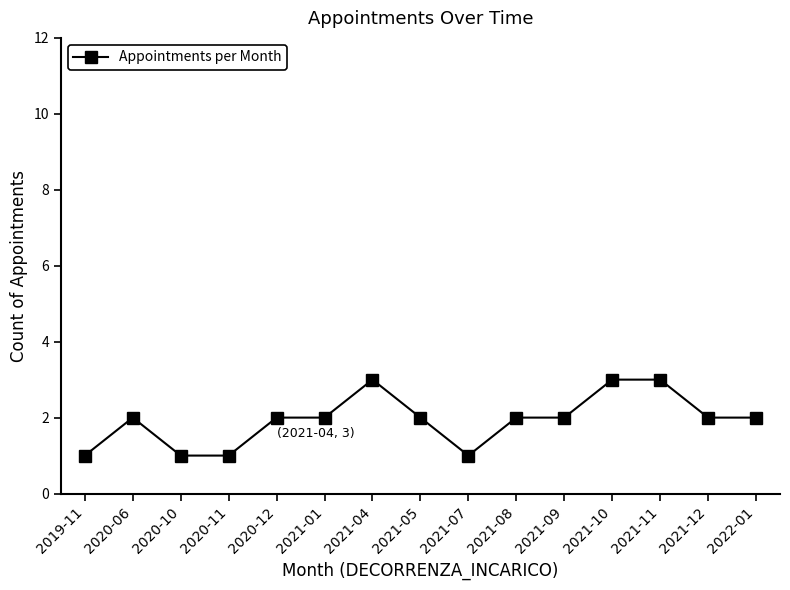

What is the minimum value shown in the chart?

1